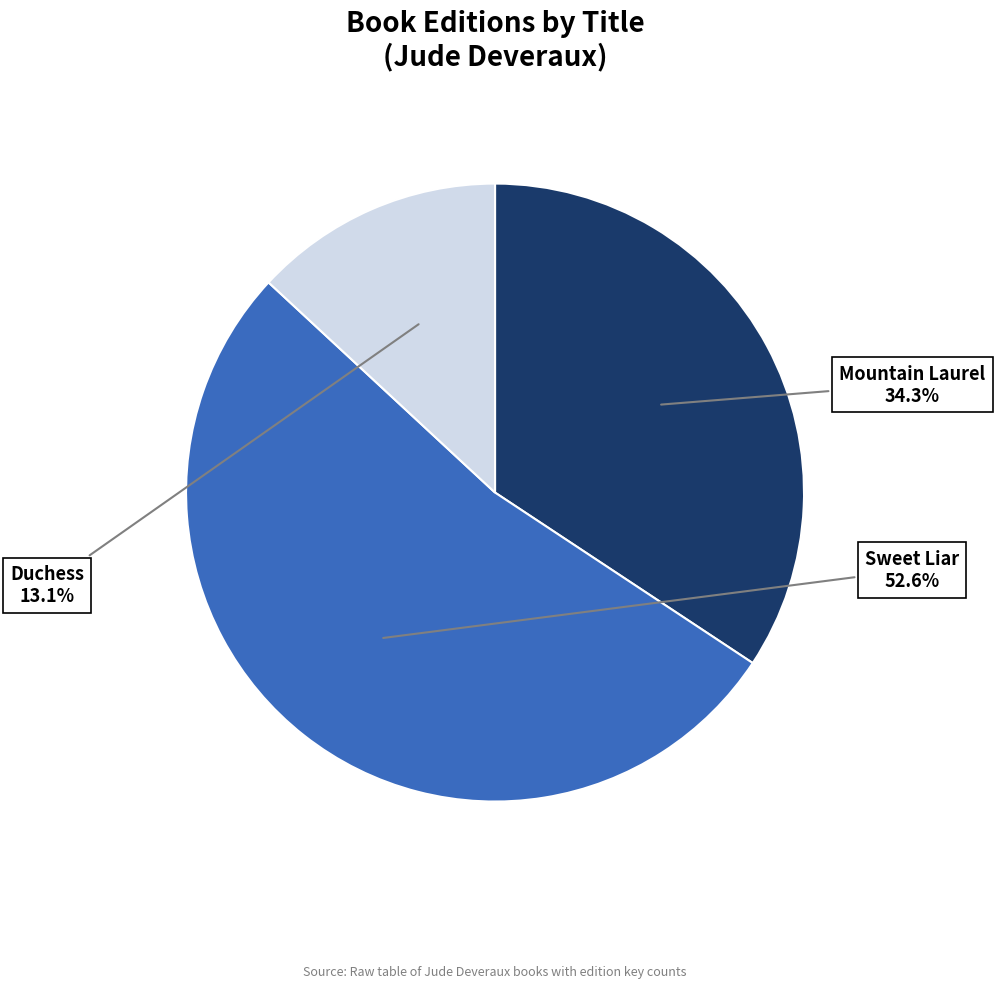

Is there a majority slice in this chart?

Yes